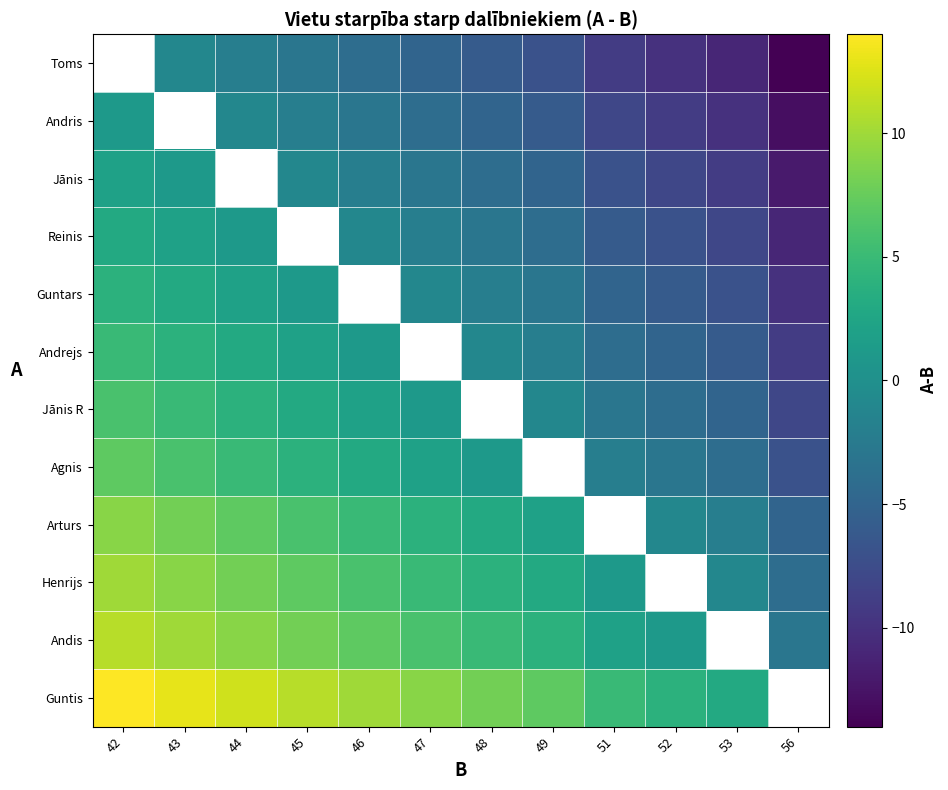

At 52, list the series in order from smallest to largest.

Toms, Andris, Jānis, Reinis, Guntars, Andrejs, Jānis R, Agnis, Arturs, Henrijs, Andis, Guntis